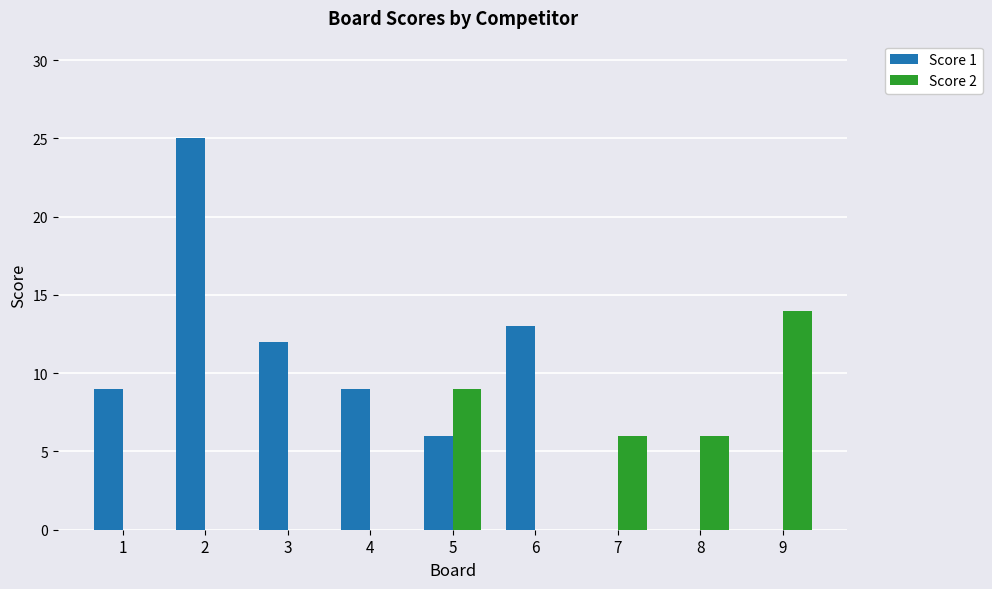

At which label is Score 1 closest to 12?

3